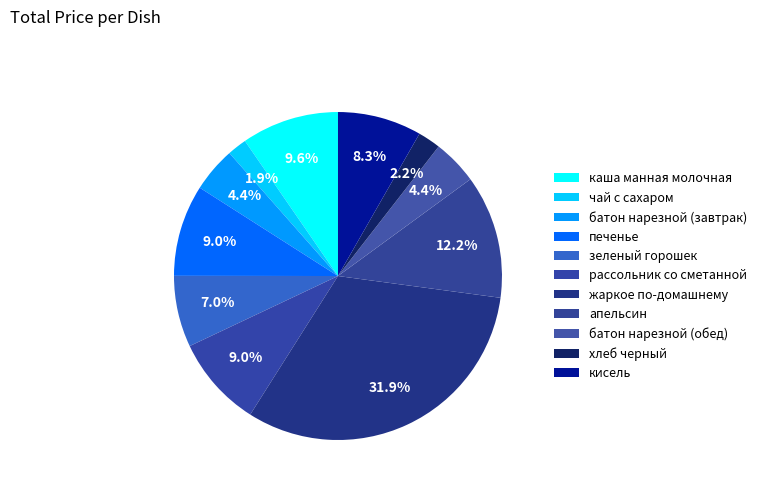

The апельсин slice represents 12% of the pie. True or false?

True